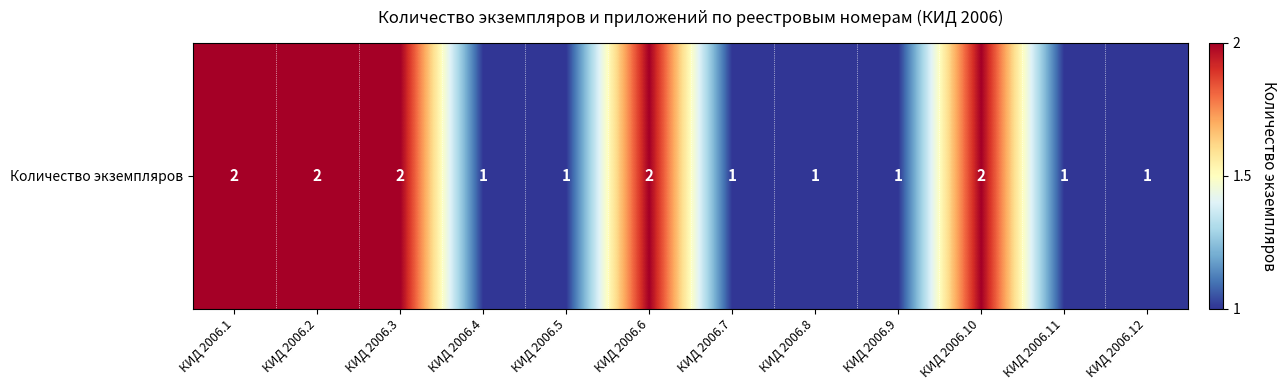

Rank the categories by value from highest to lowest.

КИД 2006.1, КИД 2006.2, КИД 2006.3, КИД 2006.6, КИД 2006.10, КИД 2006.4, КИД 2006.5, КИД 2006.7, КИД 2006.8, КИД 2006.9, КИД 2006.11, КИД 2006.12